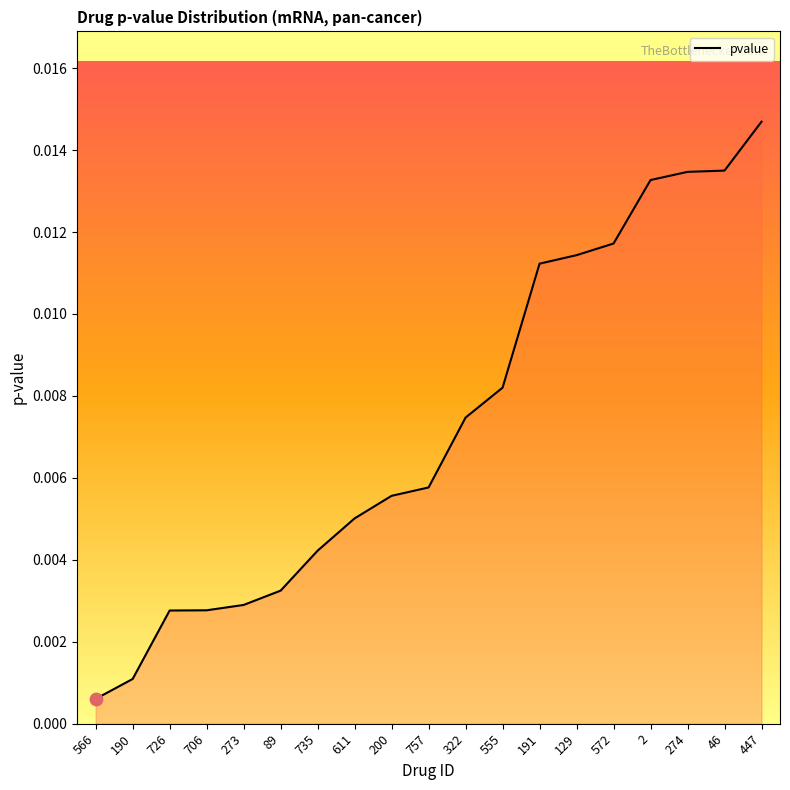

Which has a higher value, 190 or 757?

757